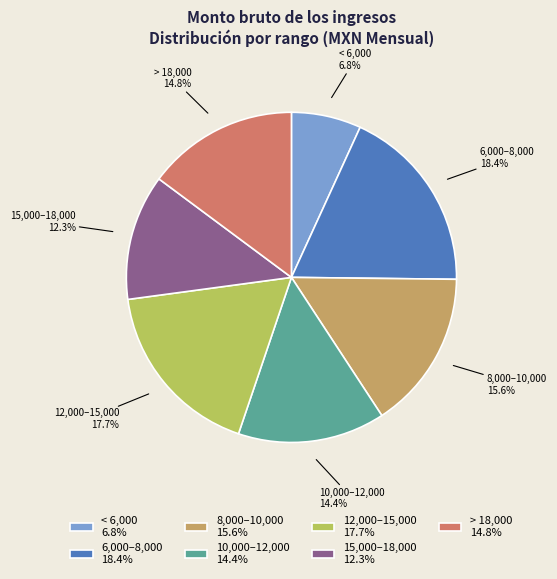

Is there a majority slice in this chart?

No